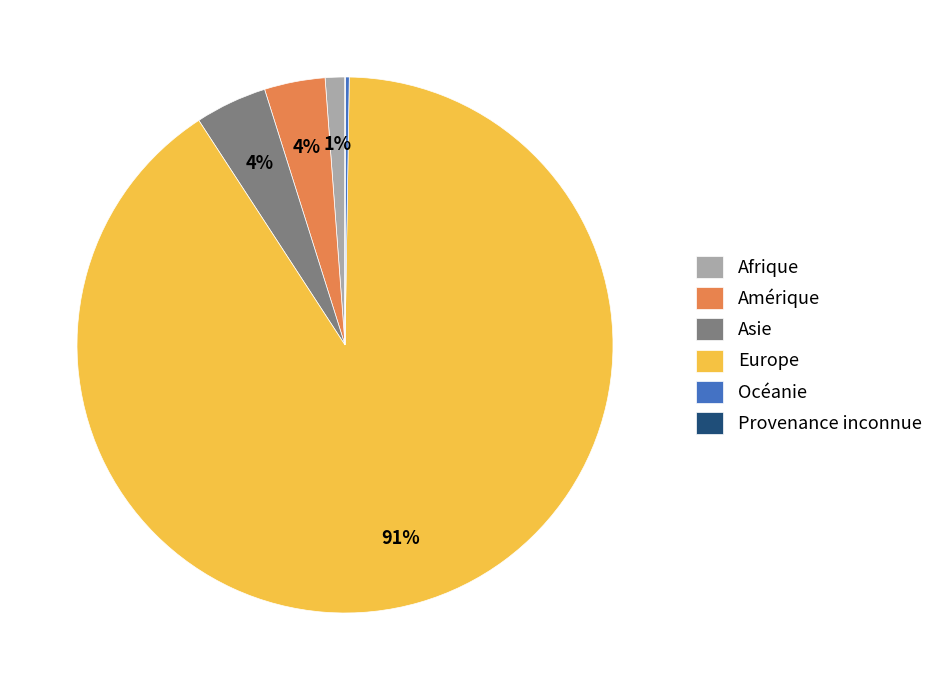

To the nearest percent, what is the combined percentage of Europe and Asie?

95%